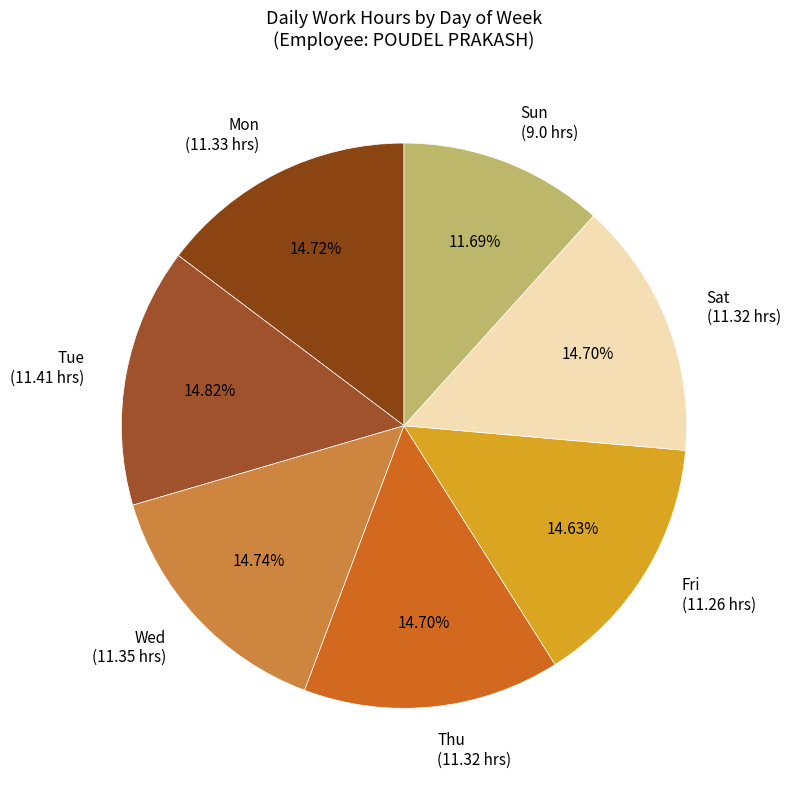

Approximately how many times larger is the value at Sun compared to Sat?

0.8